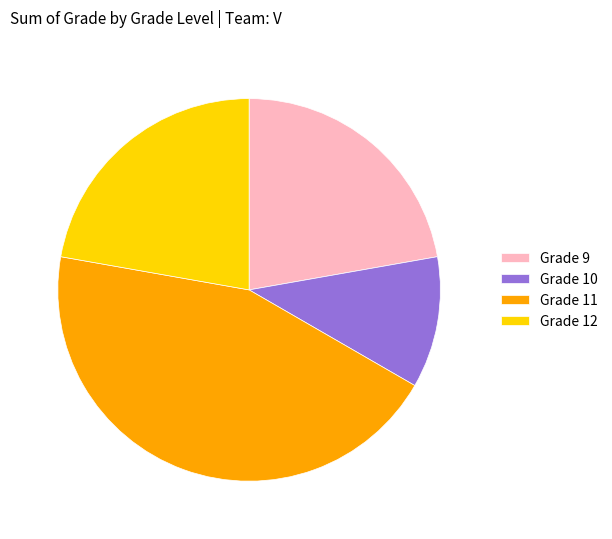

Does Grade 10 account for over 50% of the chart?

No